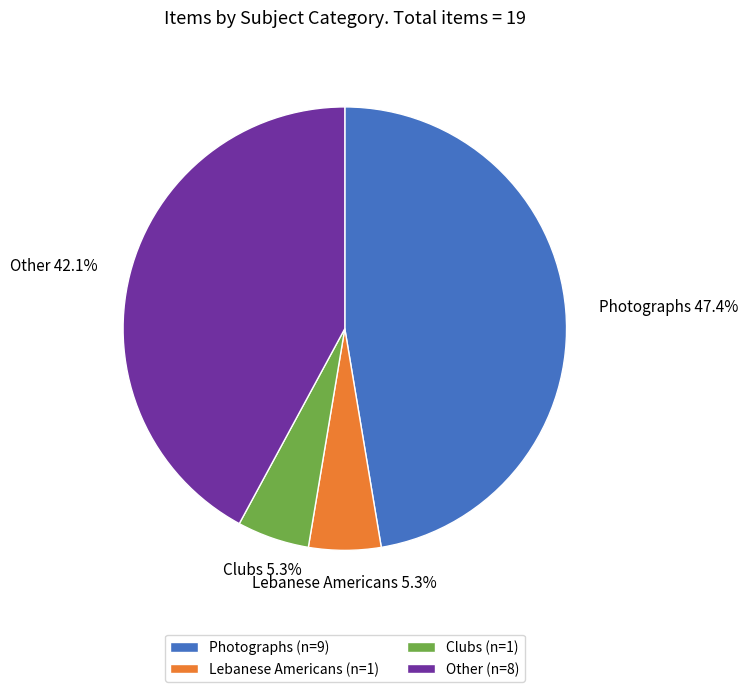

Which category has the biggest portion of the pie?

Photographs